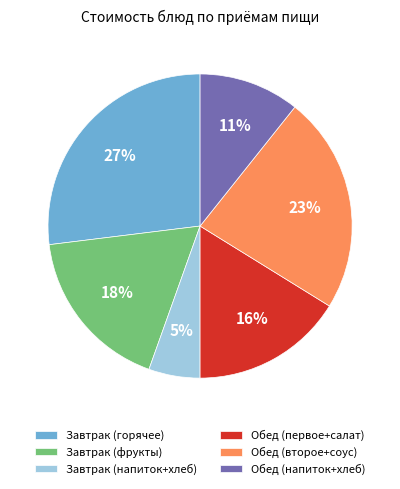

To the nearest percent, what is the difference between the largest and smallest slice percentages?

22%